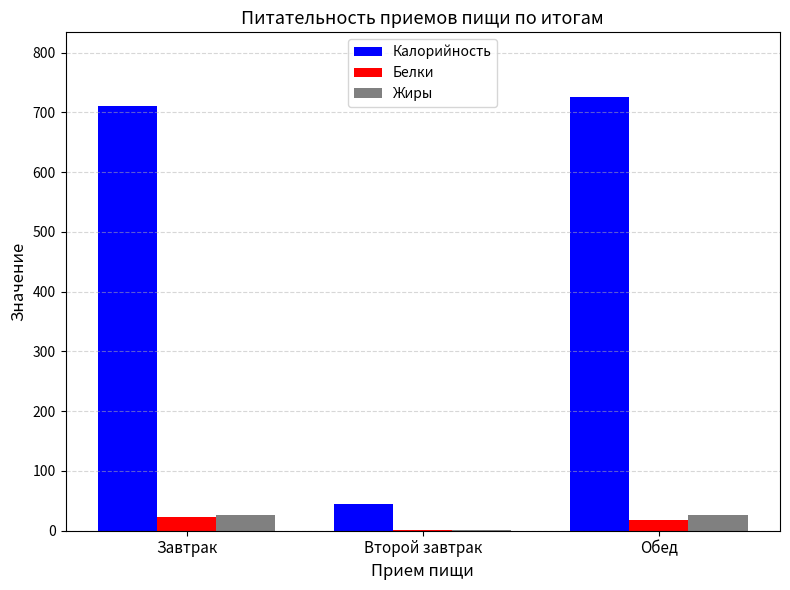

Is the value of Калорийность at Завтрак greater than the value of Жиры at Завтрак?

Yes